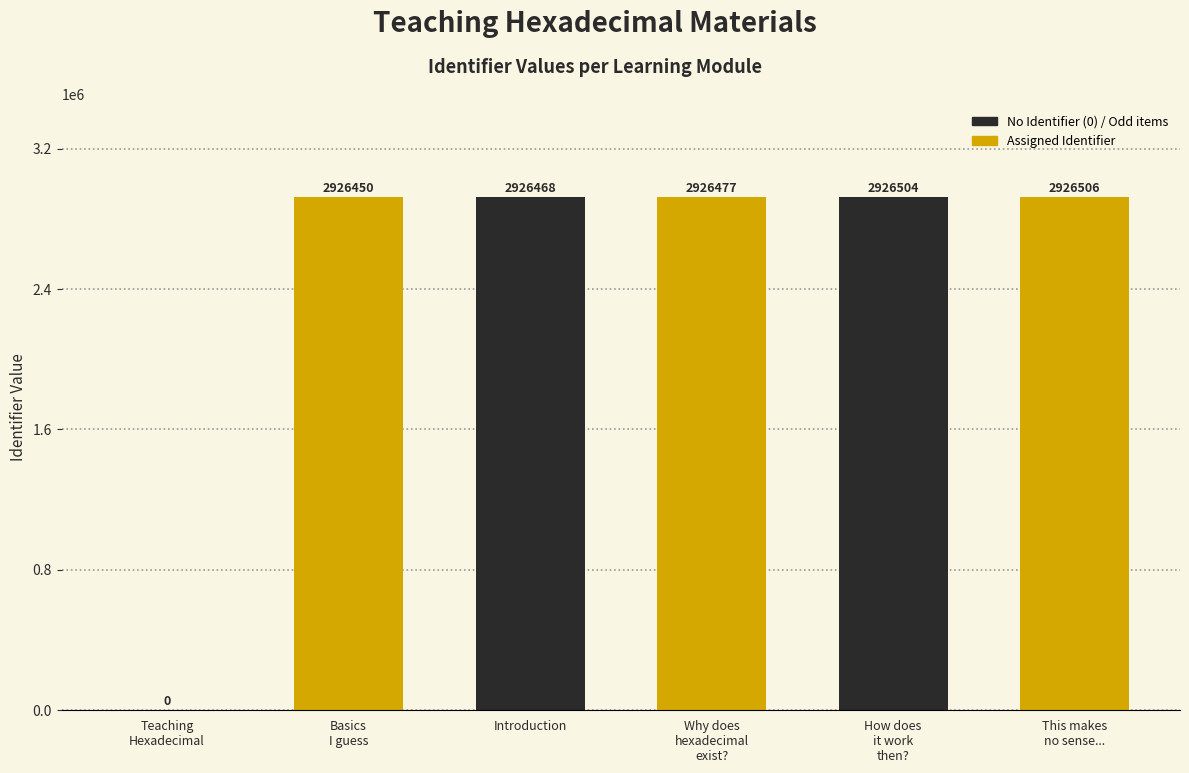

At which label is the value closest to 1463253?

Basics
I guess